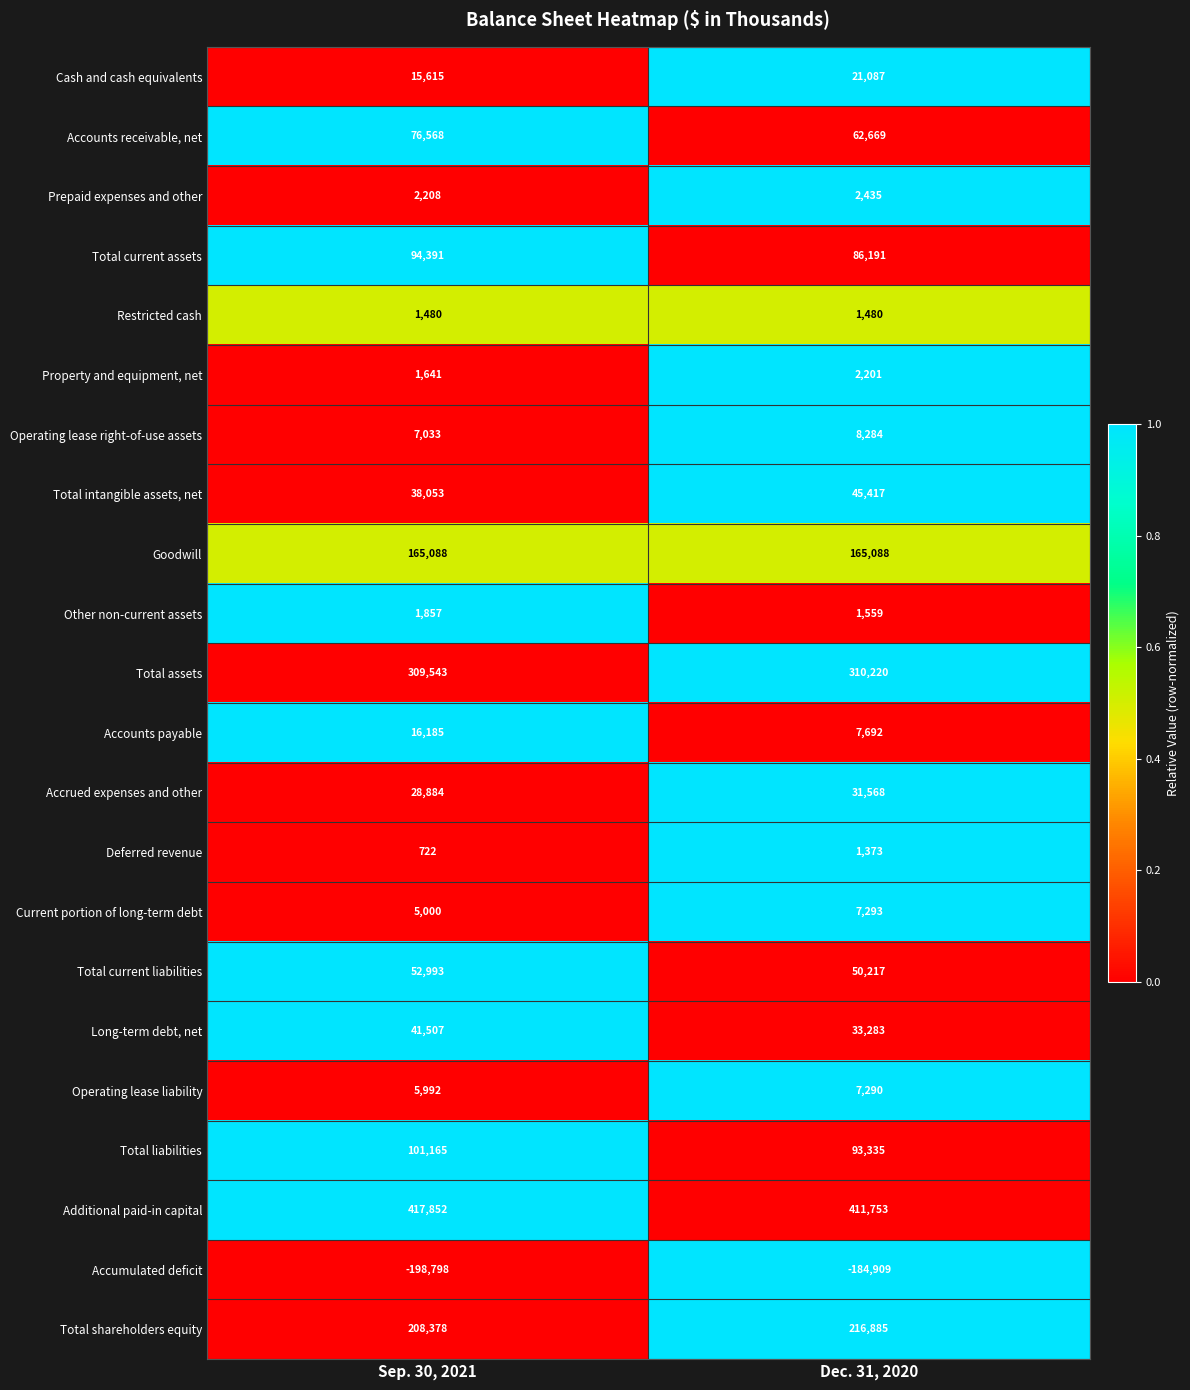

Which series has the largest total across all categories?

Additional paid-in capital